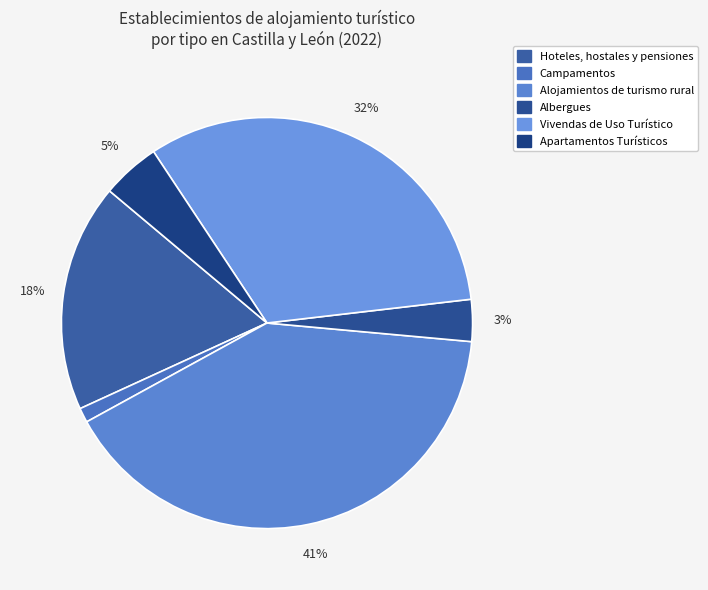

Which category has the smallest portion of the pie?

Campamentos